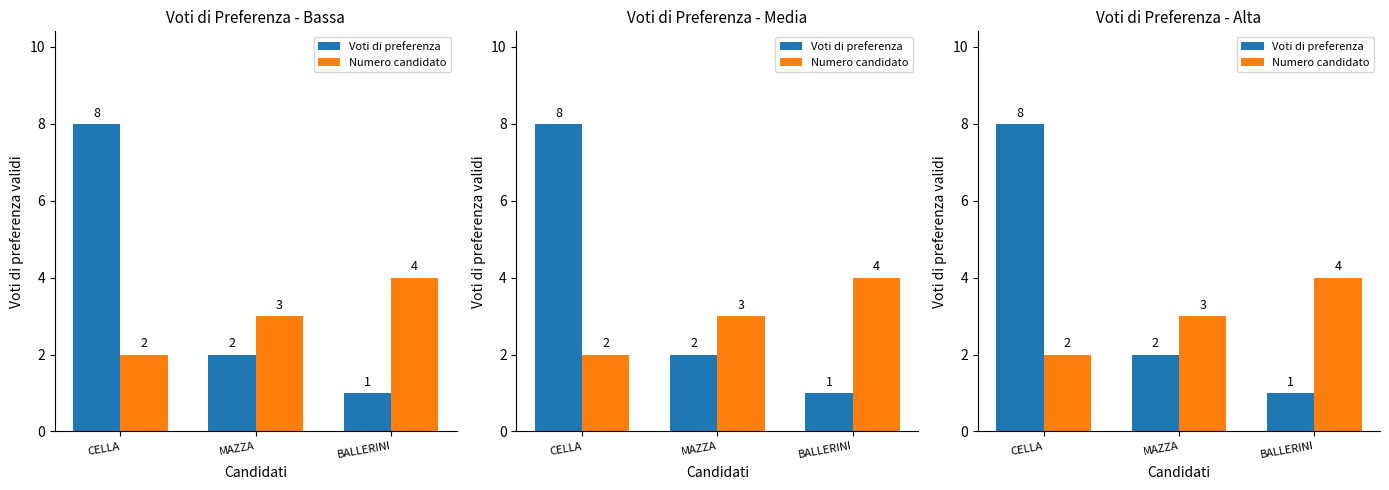

Reading right to left, extract all data points from this chart.

Voti di preferenza: 1	2	8
Numero candidato: 4	3	2